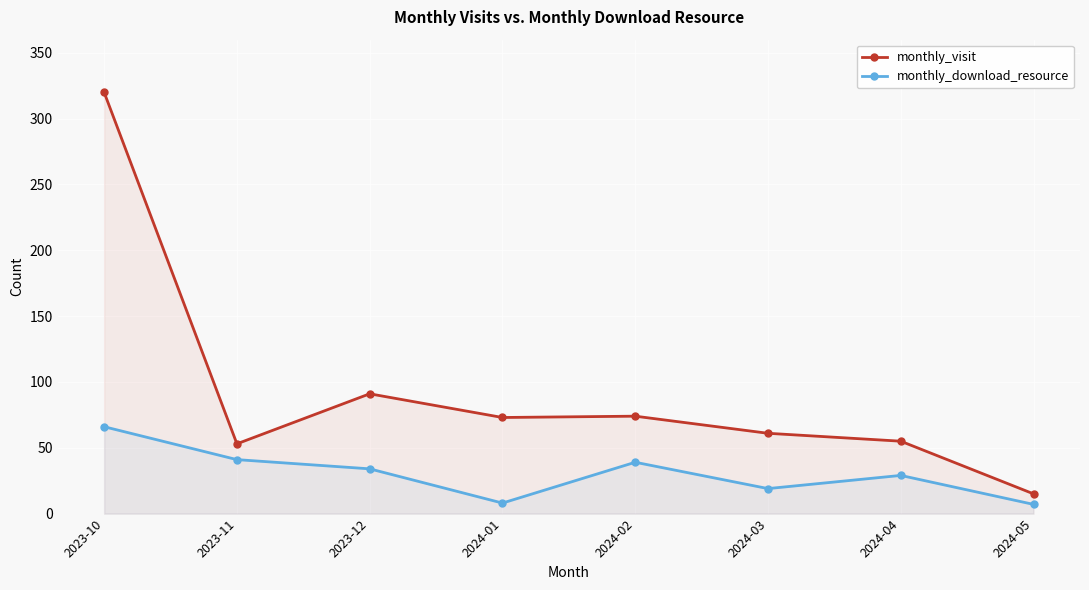

What is the minimum value shown in the chart?

7